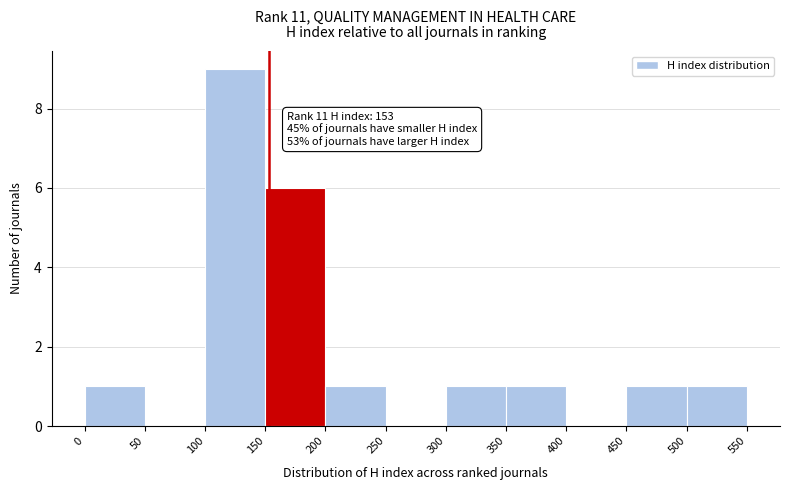

Over which range of the x-axis is the bar tallest?

100 to 150